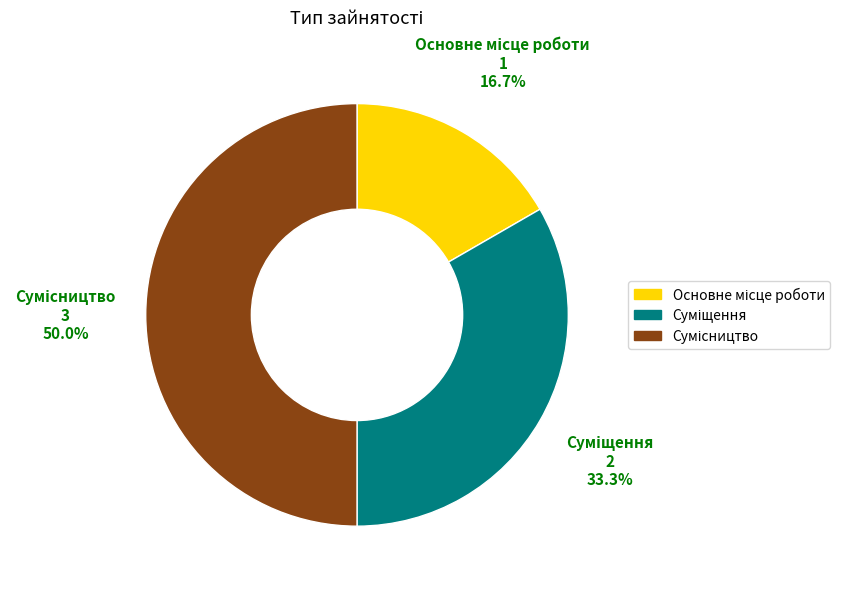

Which category has the smallest portion of the pie?

Основне місце роботи